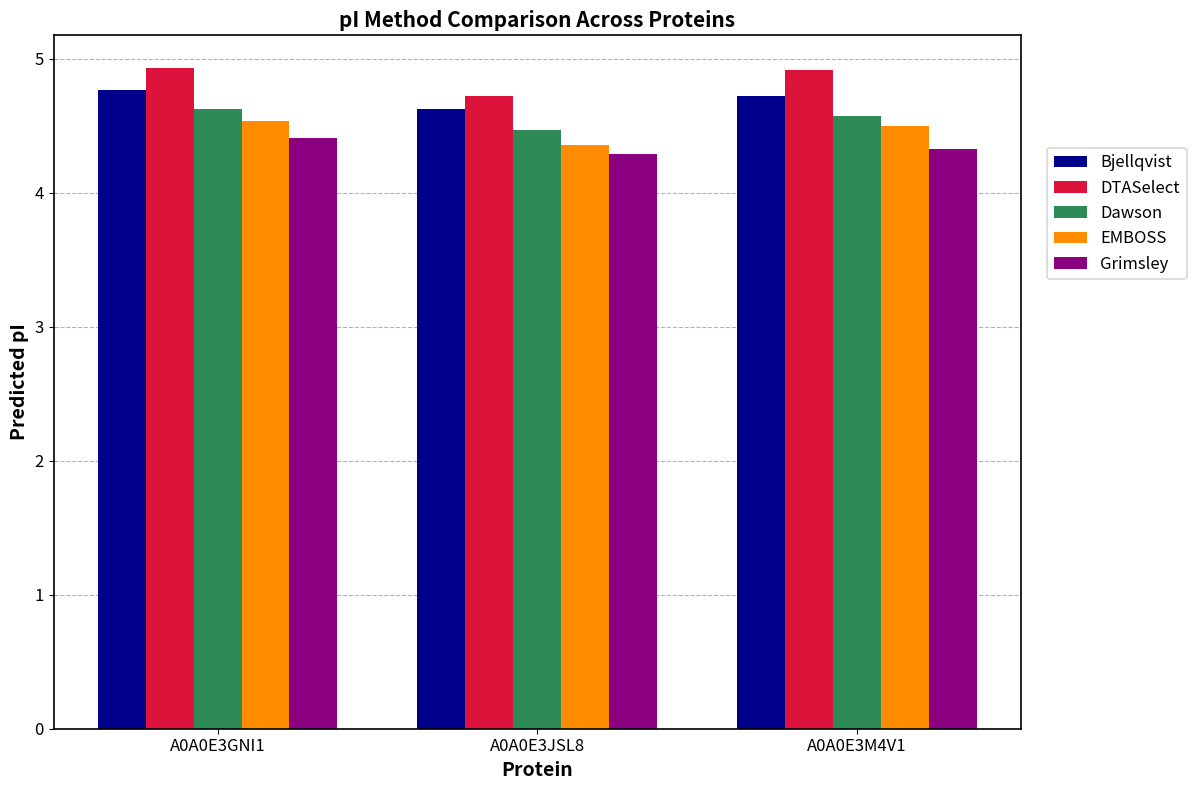

Reading right to left, what are all the values shown in this chart?

Bjellqvist: A0A0E3M4V1=4.7	A0A0E3JSL8=4.6	A0A0E3GNI1=4.8
DTASelect: A0A0E3M4V1=4.9	A0A0E3JSL8=4.7	A0A0E3GNI1=4.9
Dawson: A0A0E3M4V1=4.6	A0A0E3JSL8=4.5	A0A0E3GNI1=4.6
EMBOSS: A0A0E3M4V1=4.5	A0A0E3JSL8=4.4	A0A0E3GNI1=4.5
Grimsley: A0A0E3M4V1=4.3	A0A0E3JSL8=4.3	A0A0E3GNI1=4.4